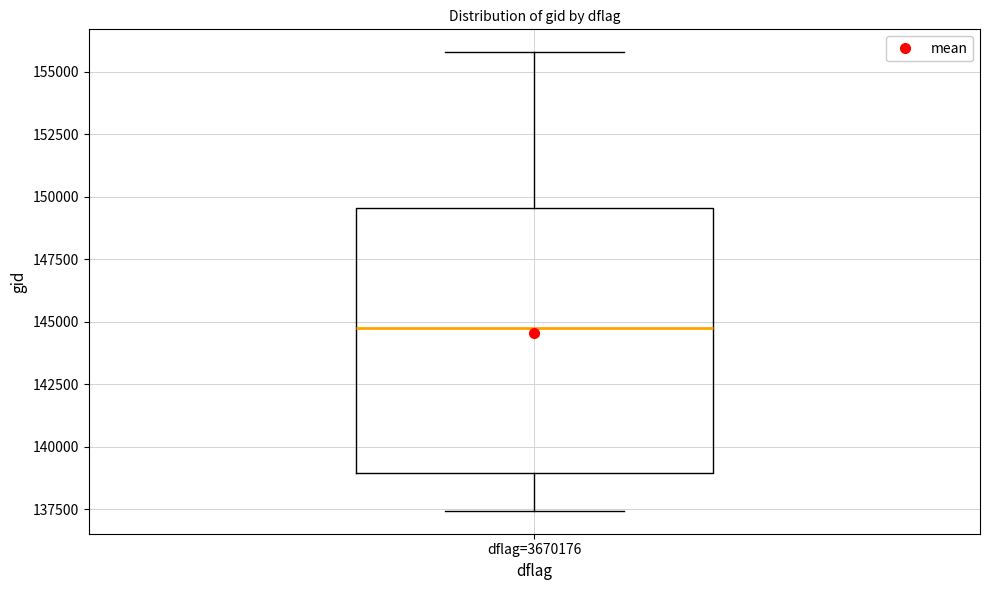

Read this box plot against the y-axis: the position of the median line, the range covered by the box, and the ends of both whiskers. The values are not printed on the chart, so give them approximately, as read against the axis.

median 145000, box 139000 to 149500, whiskers 137500 to 156000